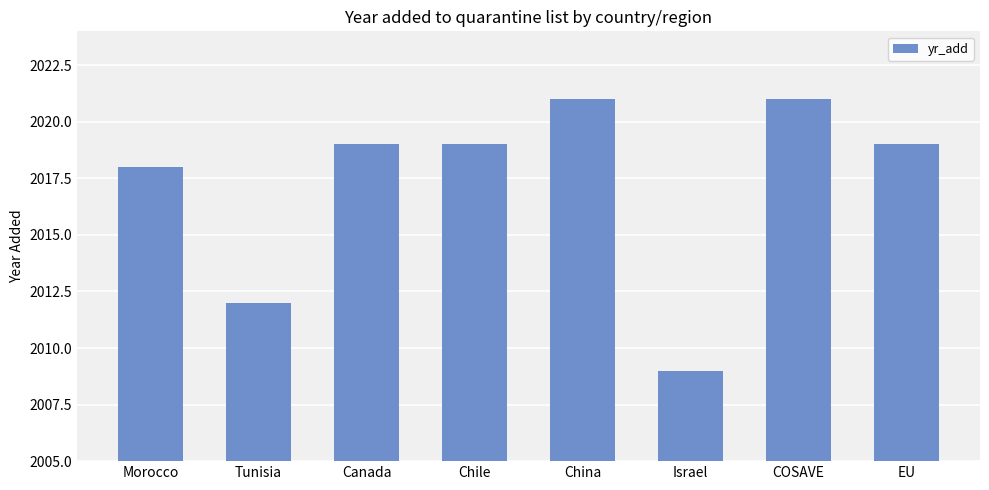

Reading left to right, what are all the values shown in this chart?

2018	2012	2019	2019	2021	2009	2021	2019